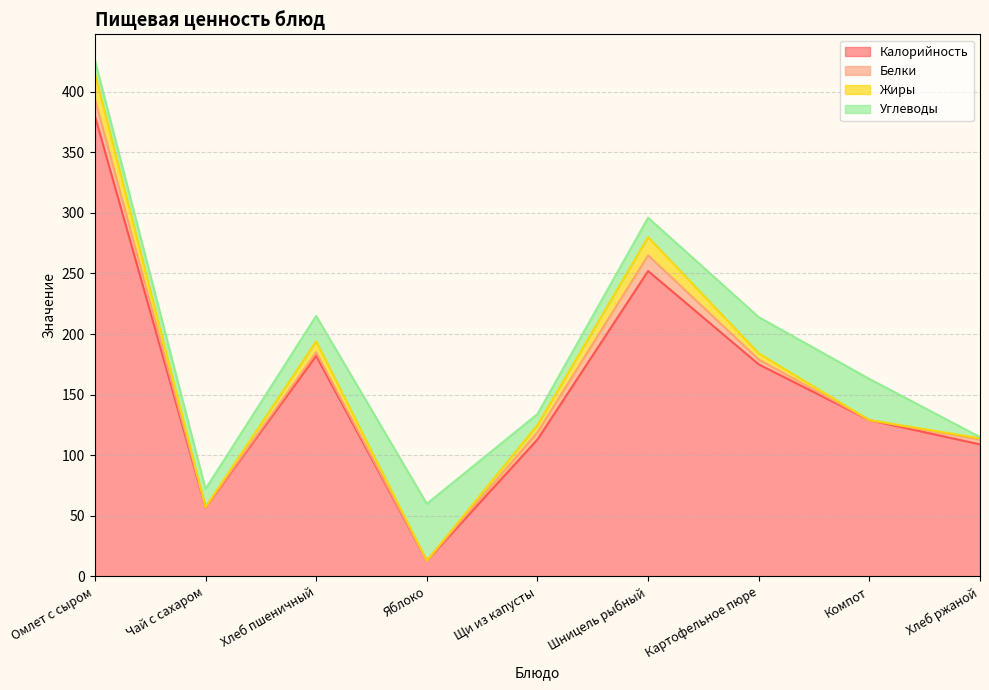

Reading left to right, list all the values displayed in this chart.

Калорийность: Омлет с сыром=380.0	Чай с сахаром=57.0	Хлеб пшеничный=182.0	Яблоко=13.0	Щи из капусты=113.0	Шницель рыбный=252.0	Картофельное пюре=175.0	Компот=129.0	Хлеб ржаной=109.0
Белки: Омлет с сыром=14.0	Чай с сахаром=0.2	Хлеб пшеничный=3.0	Яблоко=0.0	Щи из капусты=6.0	Шницель рыбный=13.0	Картофельное пюре=4.0	Компот=0.0	Хлеб ржаной=4.0
Жиры: Омлет с сыром=21.0	Чай с сахаром=0.0	Хлеб пшеничный=9.0	Яблоко=0.0	Щи из капусты=6.0	Шницель рыбный=15.0	Картофельное пюре=5.0	Компот=0.0	Хлеб ржаной=1.0
Углеводы: Омлет с сыром=11.0	Чай с сахаром=15.0	Хлеб пшеничный=21.0	Яблоко=47.0	Щи из капусты=9.0	Шницель рыбный=16.0	Картофельное пюре=30.0	Компот=34.0	Хлеб ржаной=1.0